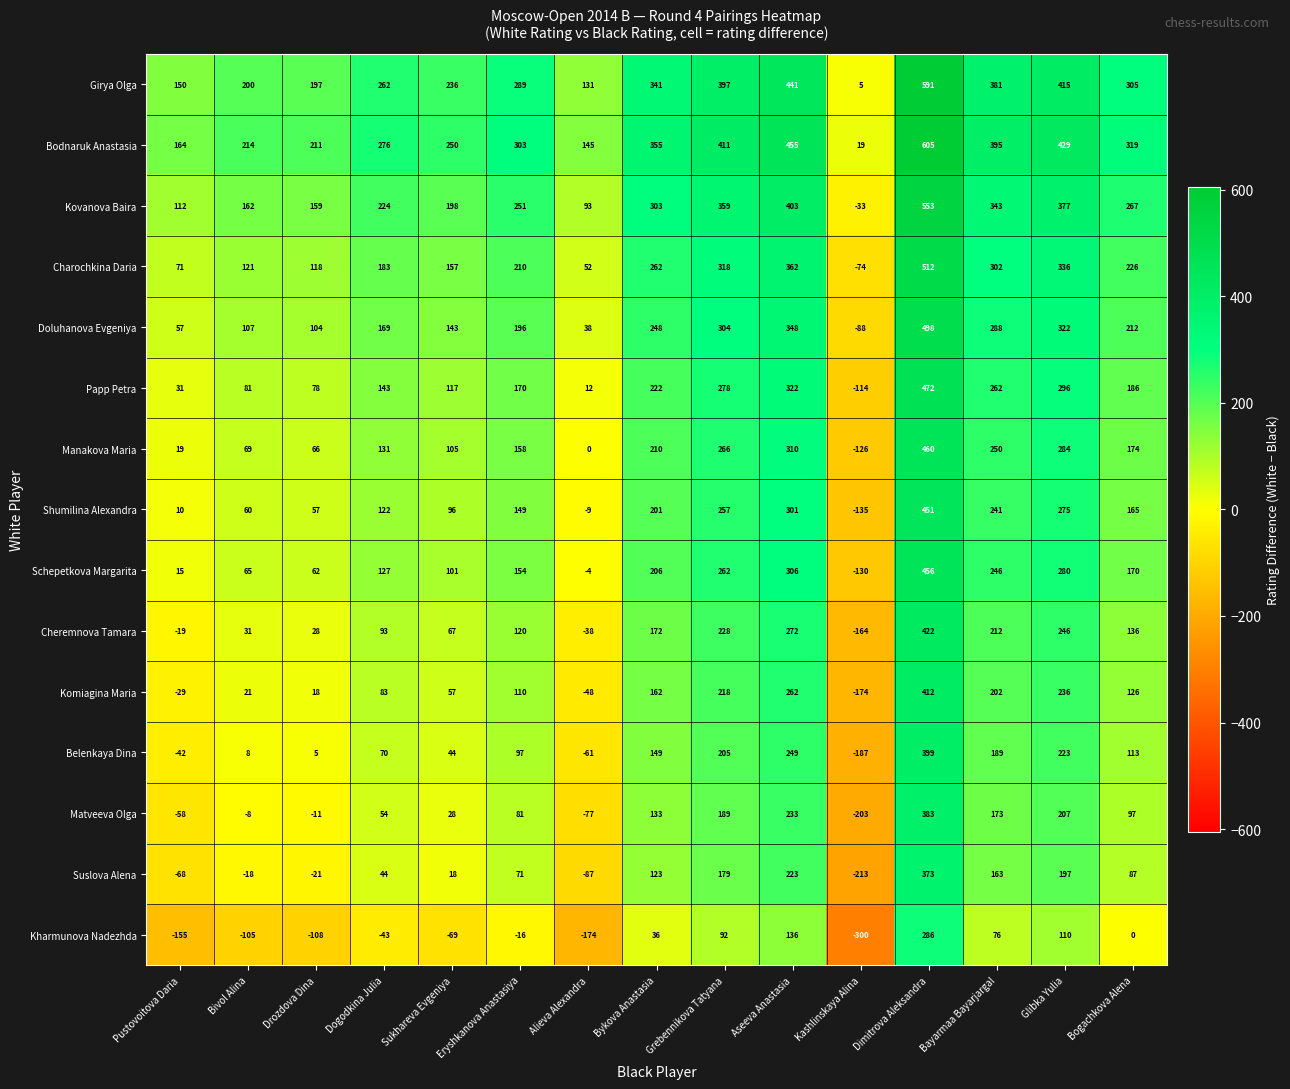

At which label does Suslova Alena reach its peak?

Dimitrova Aleksandra